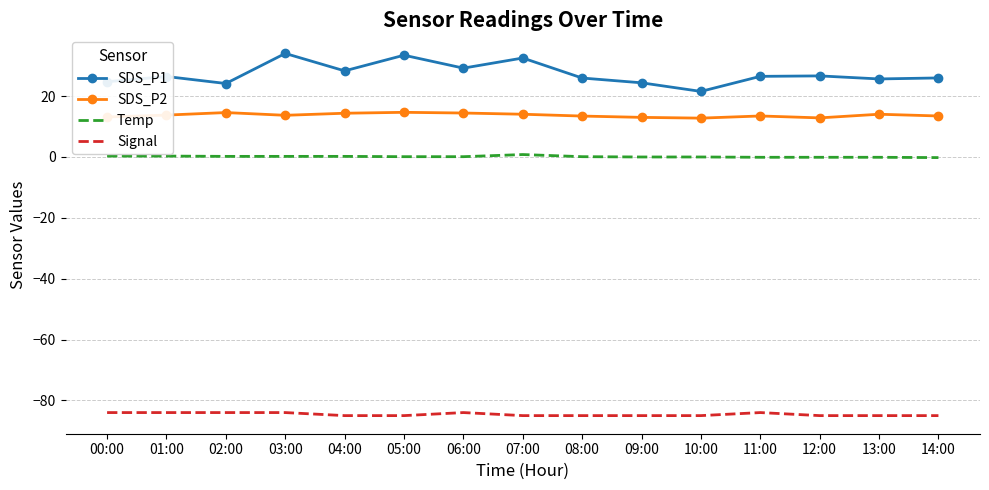

Rank the series by their maximum value, from highest to lowest.

SDS_P1, SDS_P2, Temp, Signal